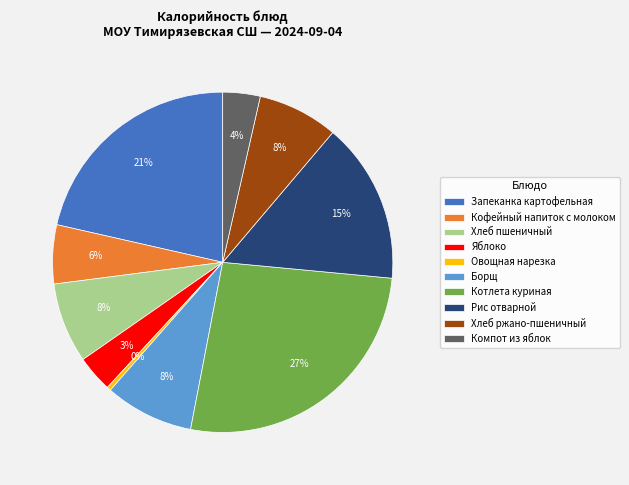

Which category has the biggest portion of the pie?

Котлета куриная